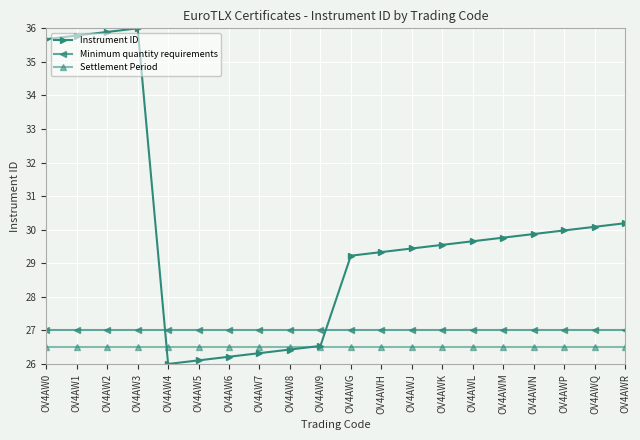

What is the label of the 11th point from the left?

OV4AWG